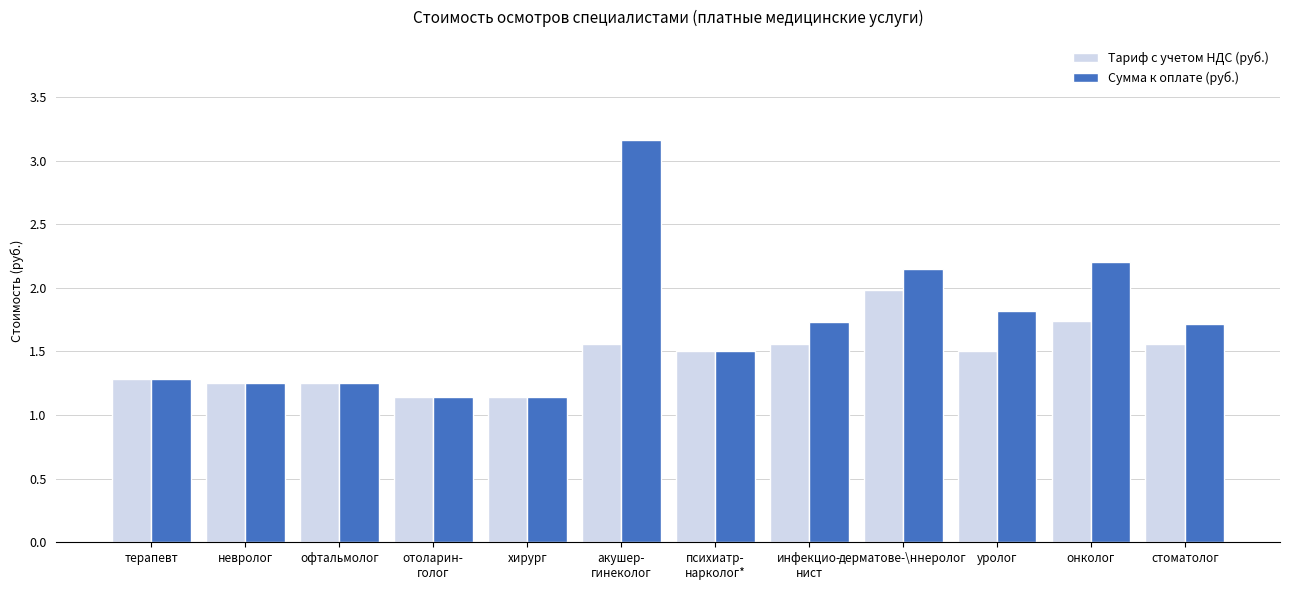

What is the label of the 4th bar from the left?

отоларин-
голог